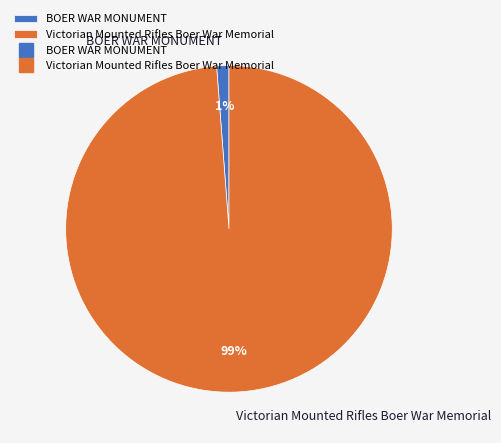

Rank the categories by value from highest to lowest.

Victorian Mounted Rifles Boer War Memorial, BOER WAR MONUMENT